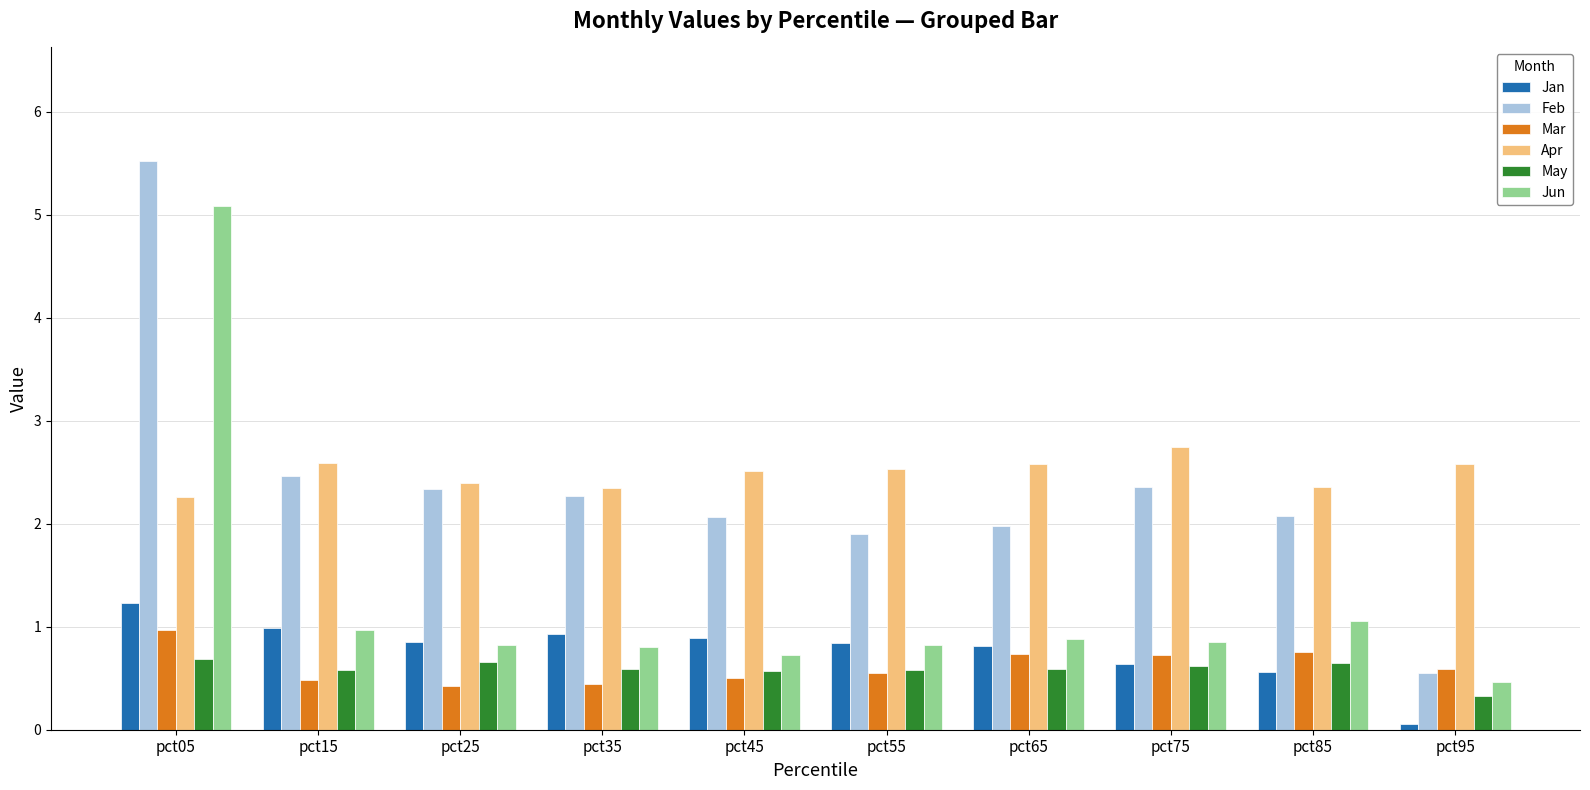

The May series shows 0.6 at pct55. True or false?

True